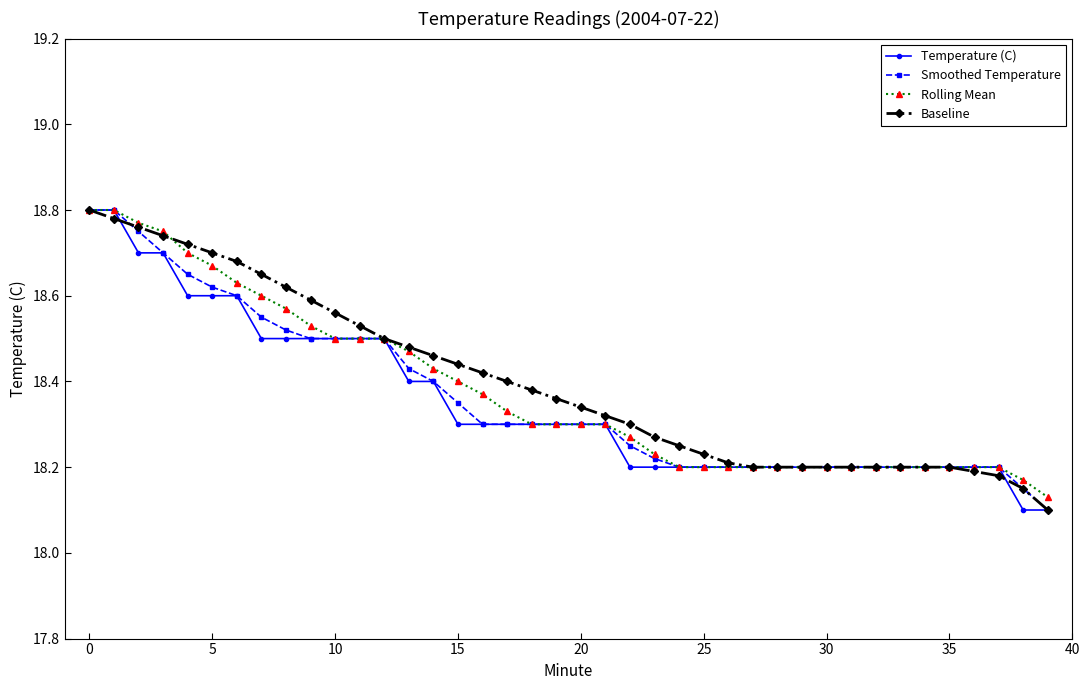

At how many categories does at least one series exceed 18?

40